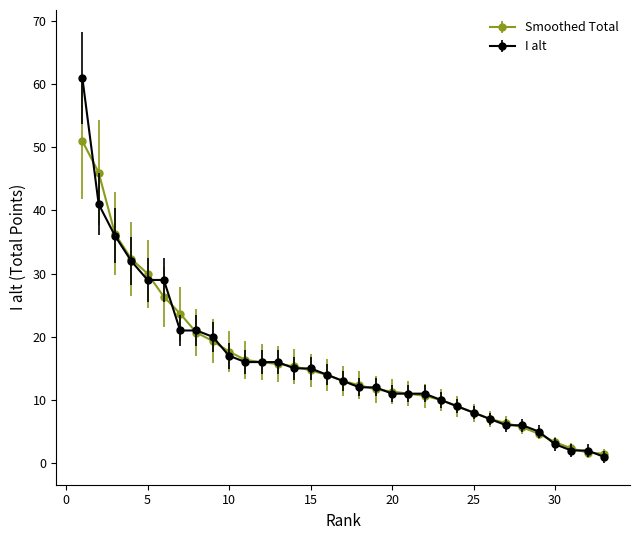

What is the highest value of the Smoothed Total series?

51.0